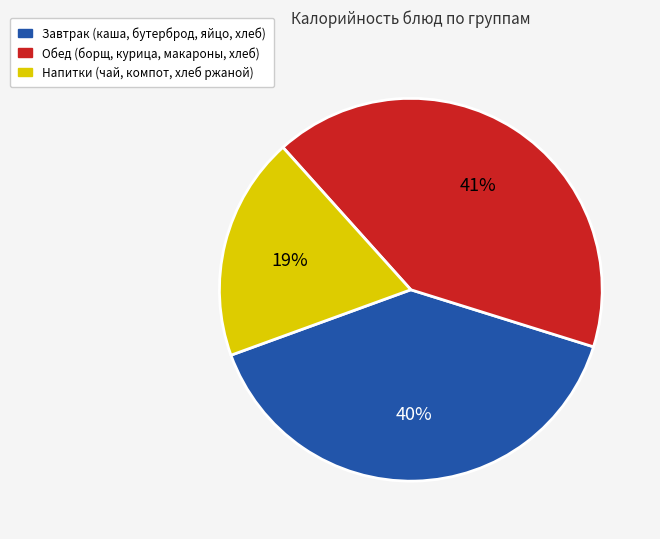

Does any single category account for the majority?

No